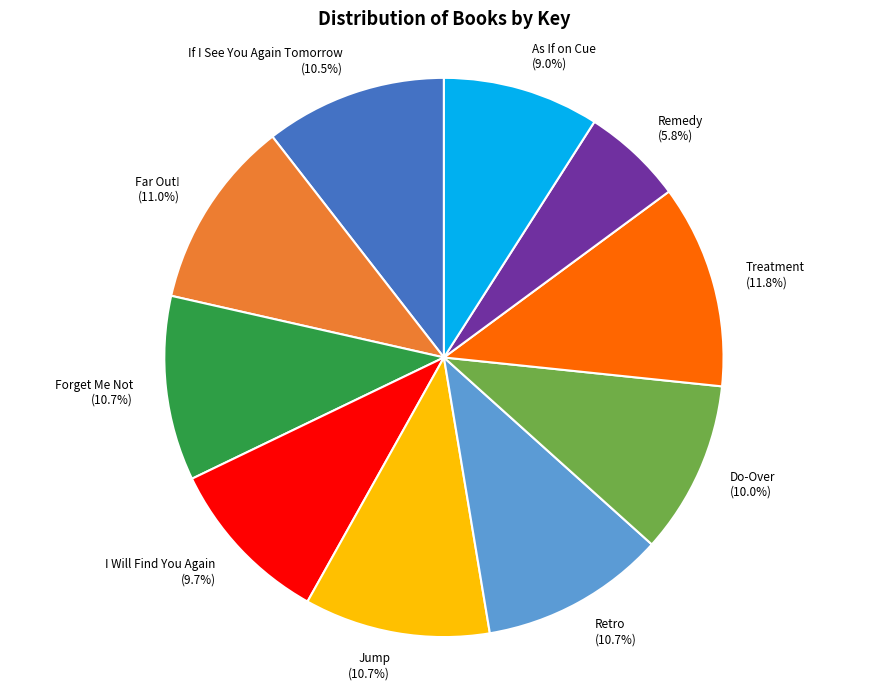

Which has a higher value, Do-Over or Retro?

Retro